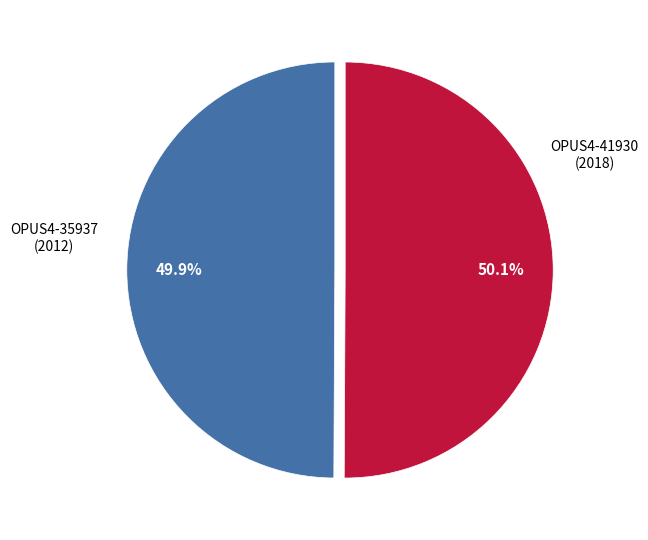

Is there any slice that represents more than half of the pie?

Yes